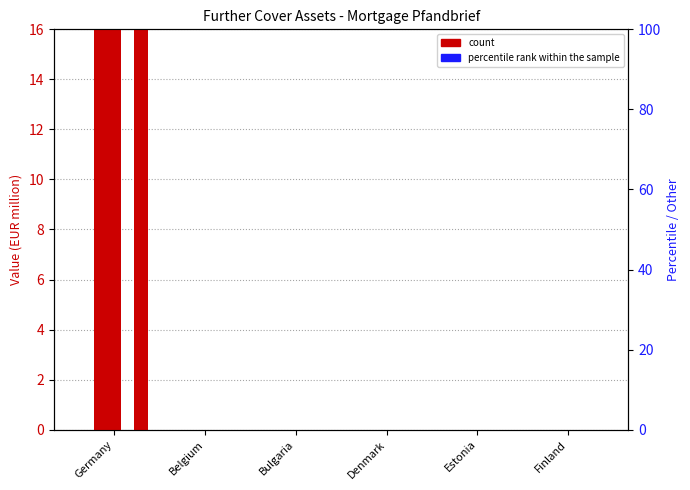

At how many categories does at least one series exceed 86?

1